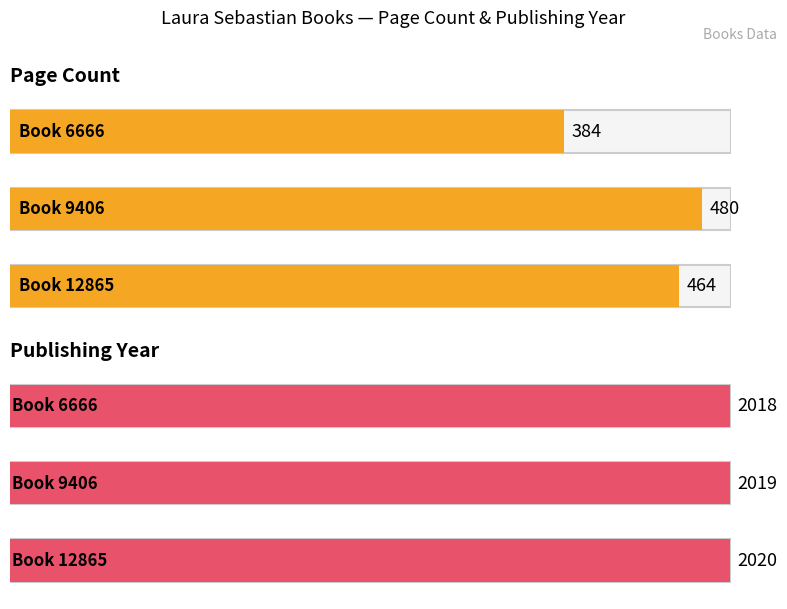

Reading left to right, transcribe all the data shown in this chart.

pageCount: 464	480	384
publishingYear: 2020	2019	2018